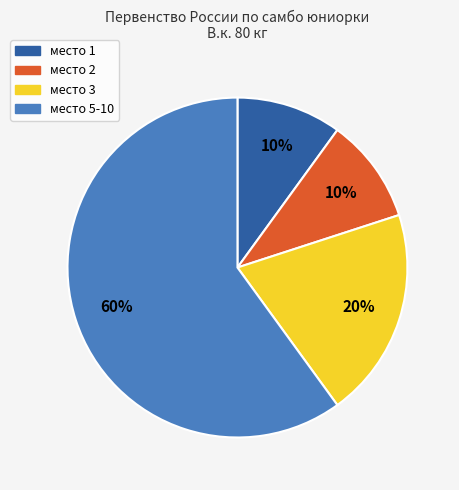

How many slices are in this pie chart?

4